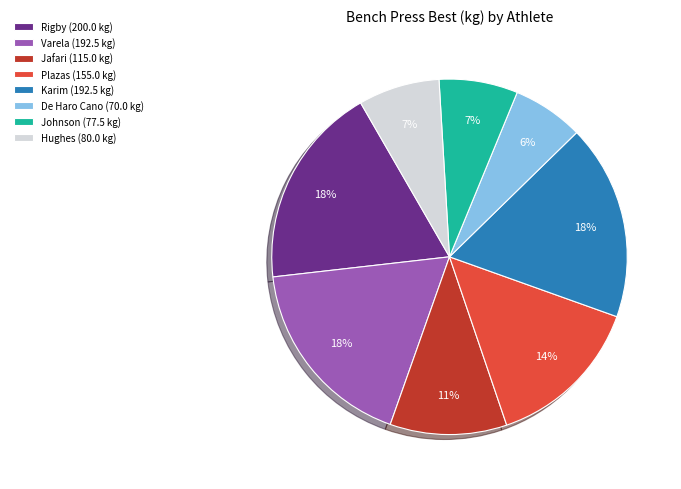

Which has a higher value, De Haro Cano (70.0 kg) or Jafari (115.0 kg)?

Jafari (115.0 kg)